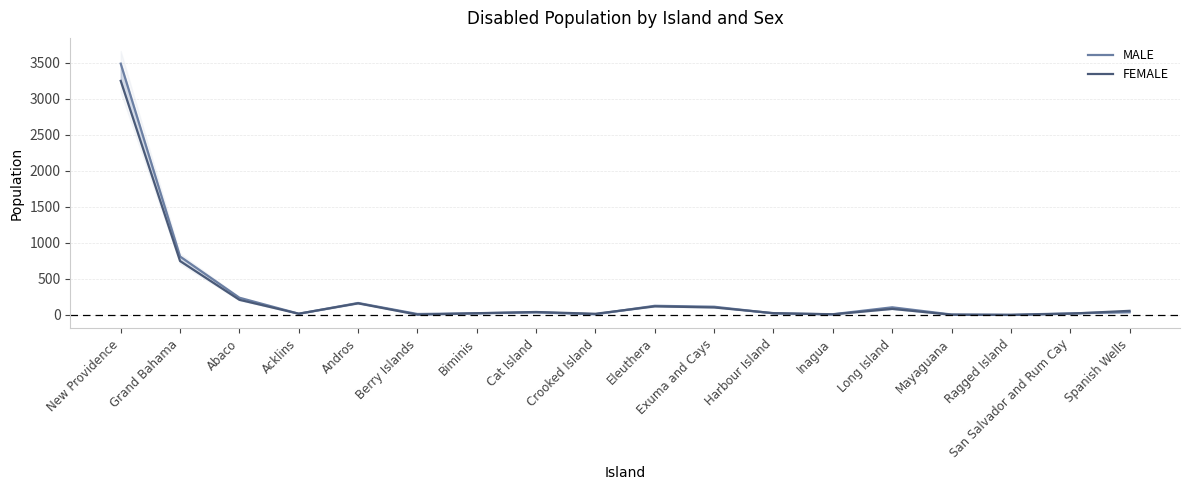

What is the value of the MALE point at the 5th from the left?

166